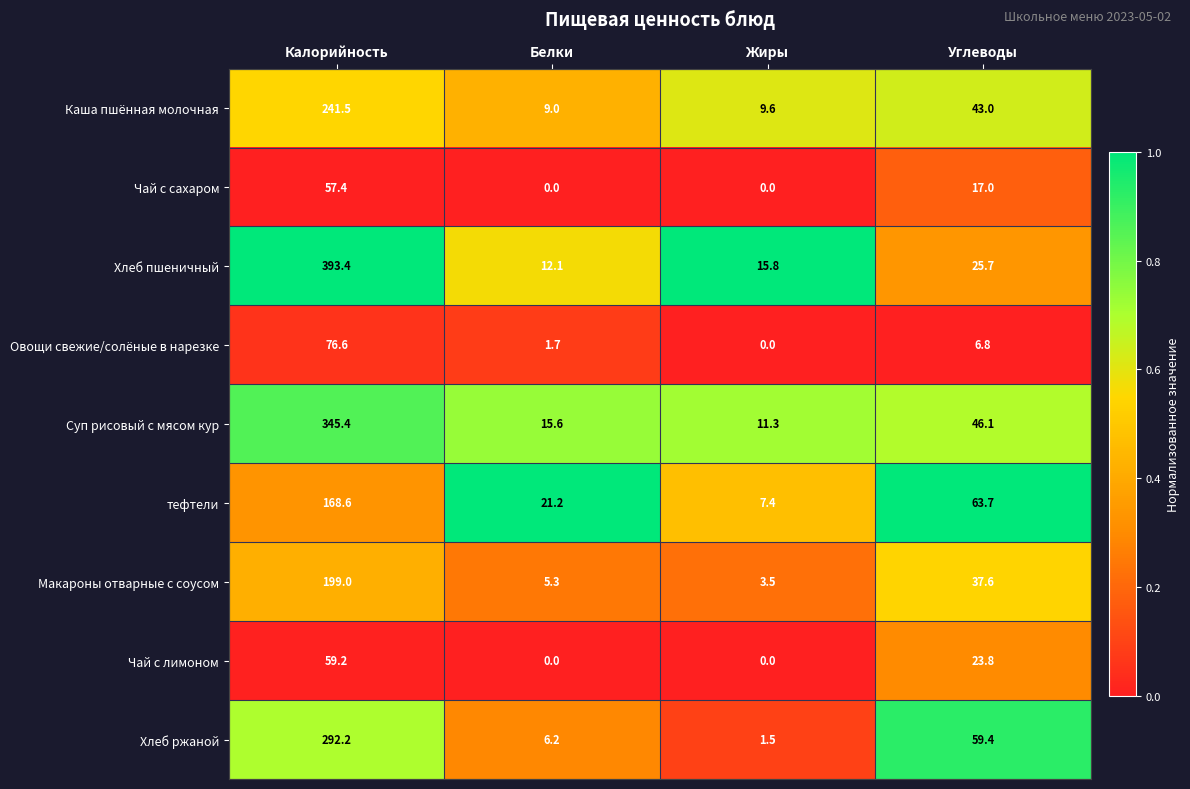

How many positive values does the Чай с лимоном series have?

2